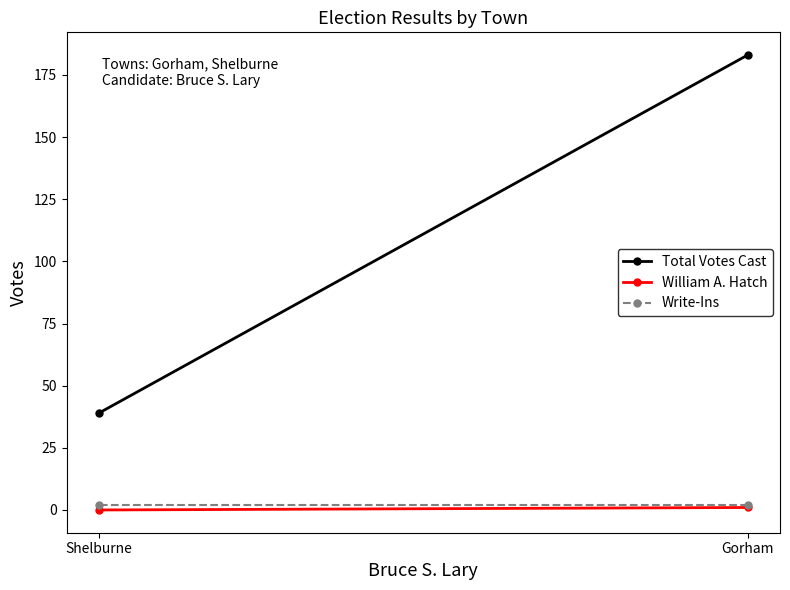

What is the label of the 2nd point from the left?

Shelburne